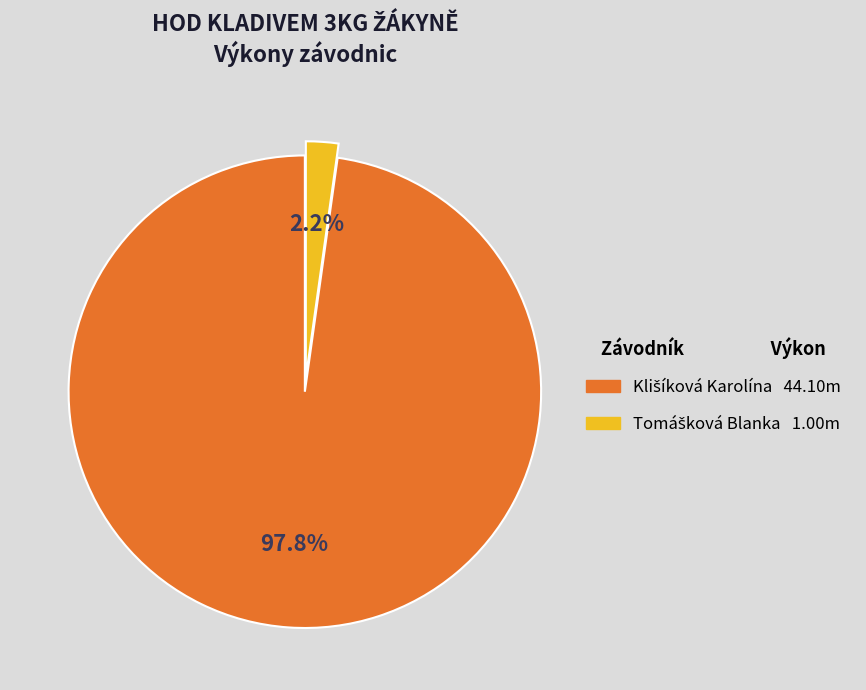

How many segments does this pie chart have?

2